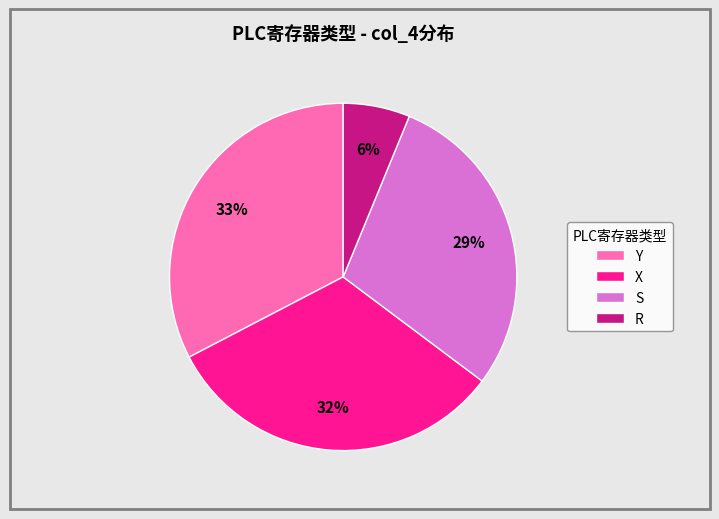

To the nearest percent, what is the combined percentage of R and Y?

39%